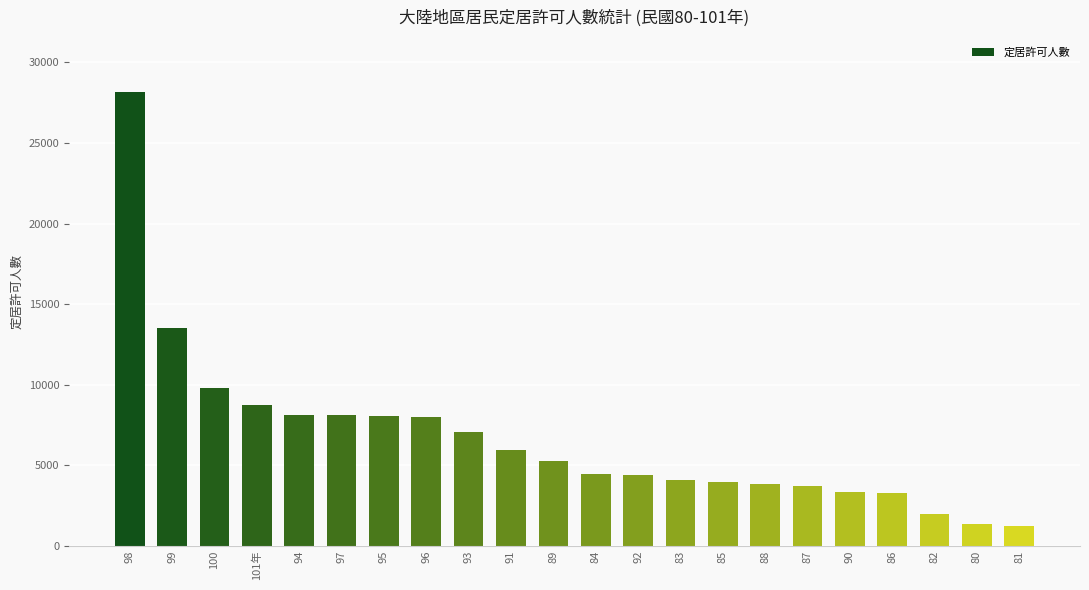

Which label corresponds to the largest value in the chart?

98